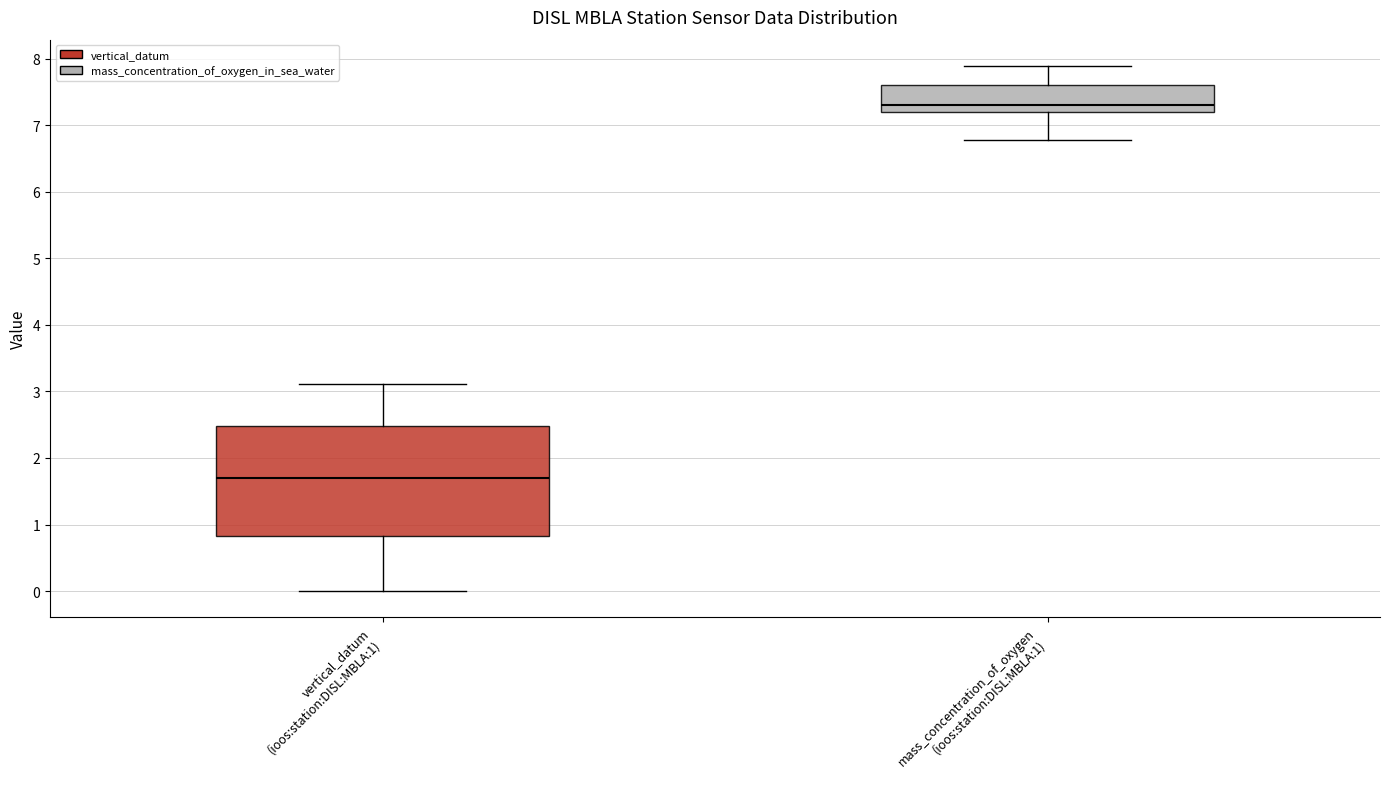

Reading left to right, read every box against the y-axis: the position of its median line, the range the box covers, and the ends of its whiskers. The values are not printed on the chart, so give them approximately, as read against the axis.

vertical_datum (ioos:station:DISL:MBLA:1): median 1.7, box 0.8 to 2.5, whiskers 0.0 to 3.1
mass_concentration_of_oxygen (ioos:station:DISL:MBLA:1): median 7.3, box 7.2 to 7.6, whiskers 6.8 to 7.9